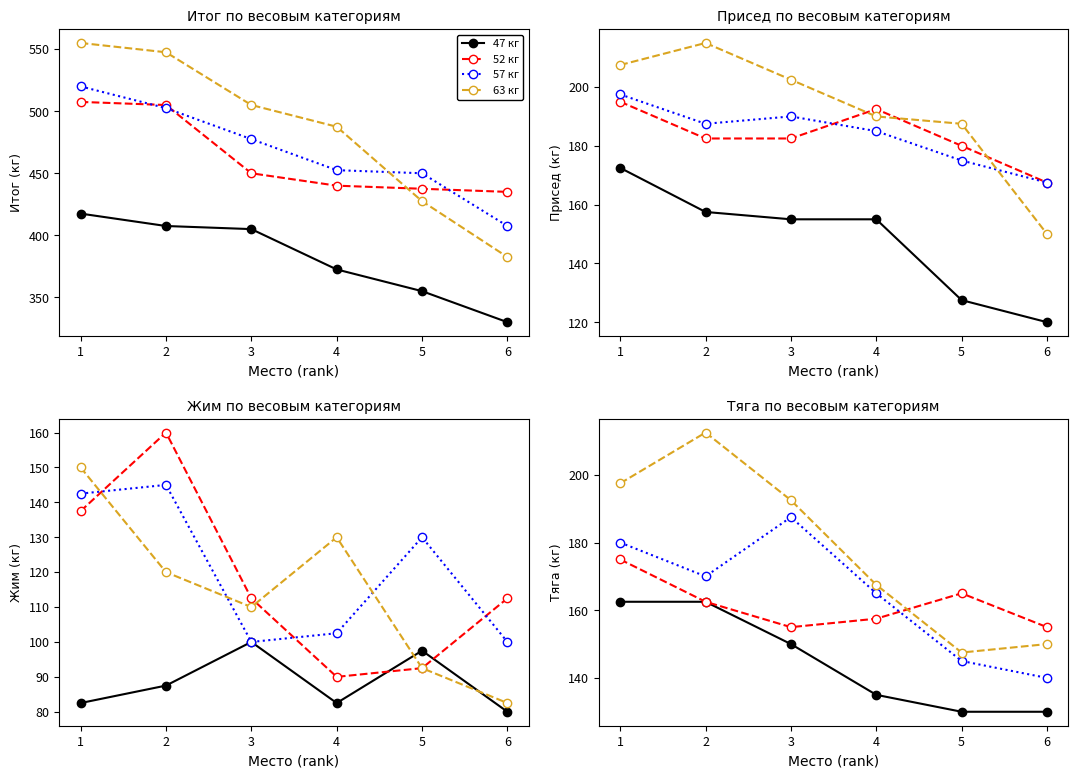

At which category is the sum across all series the highest?

1